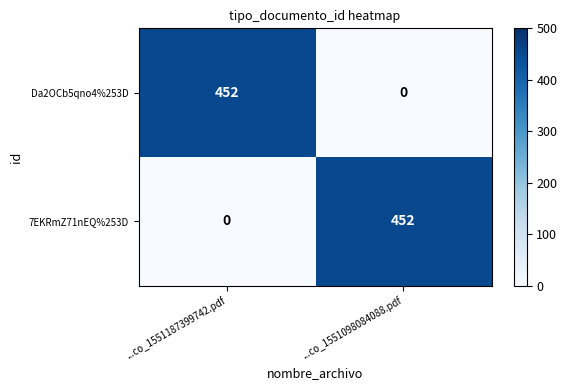

At ...co_1551098084088.pdf, list the series in order from smallest to largest.

Da2OCb5qno4%253D, 7EKRmZ71nEQ%253D